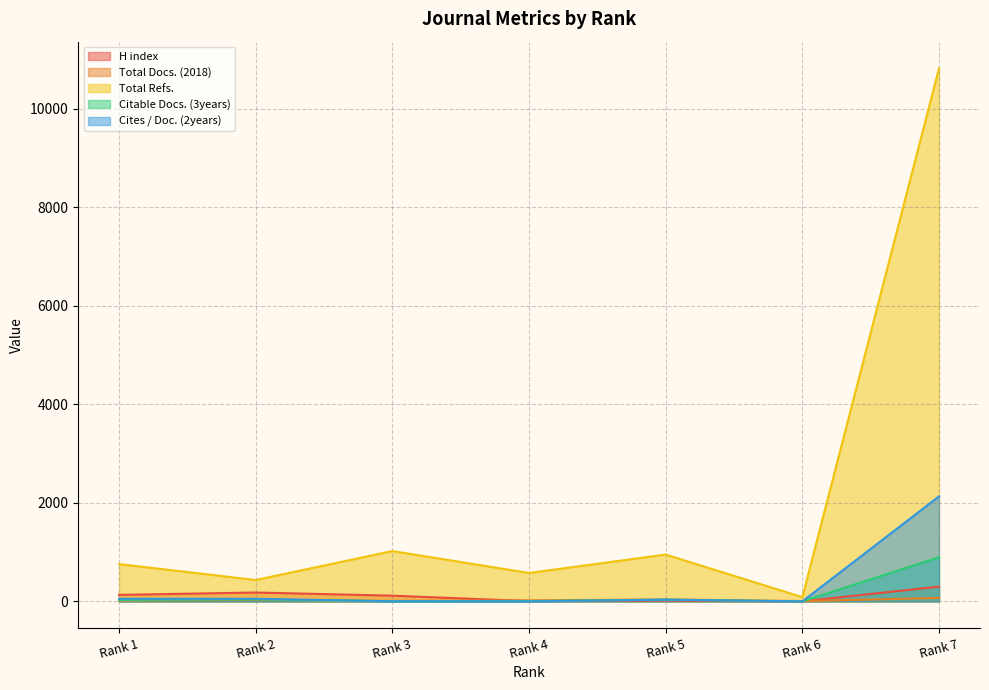

The value of Total Refs. at Rank 1 is 757. True or false?

True